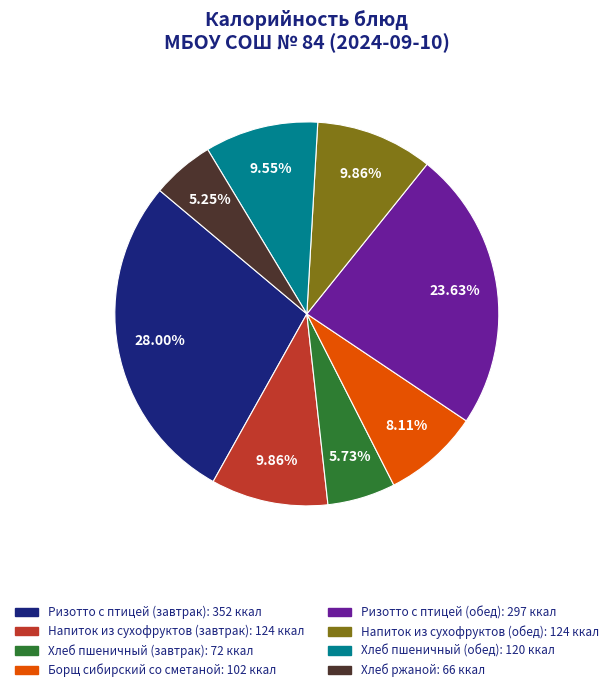

Is there any slice that represents more than half of the pie?

No